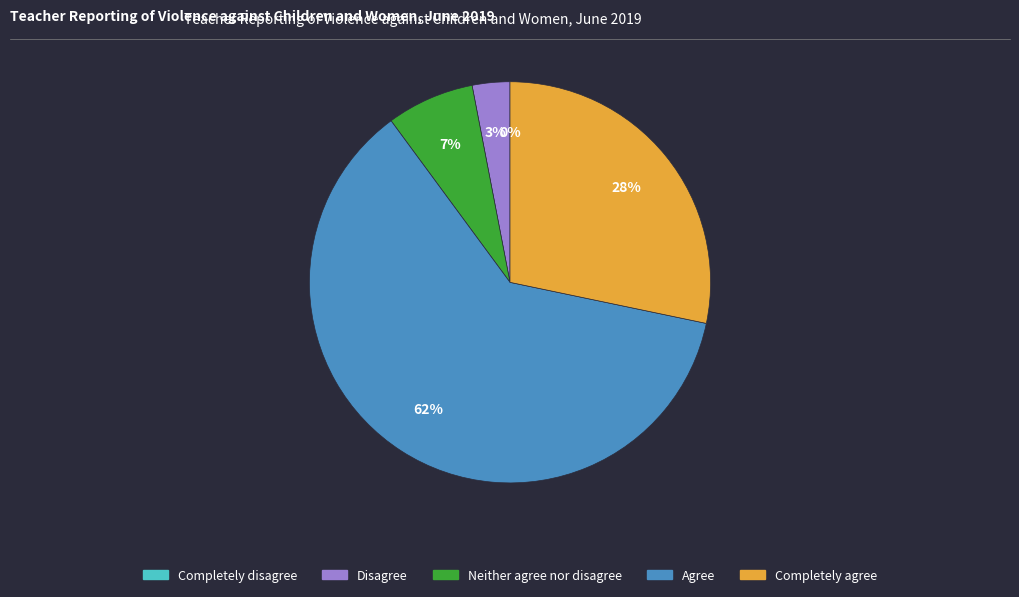

Rank the categories by value from highest to lowest.

Agree, Completely agree, Neither agree nor disagree, Disagree, Completely disagree